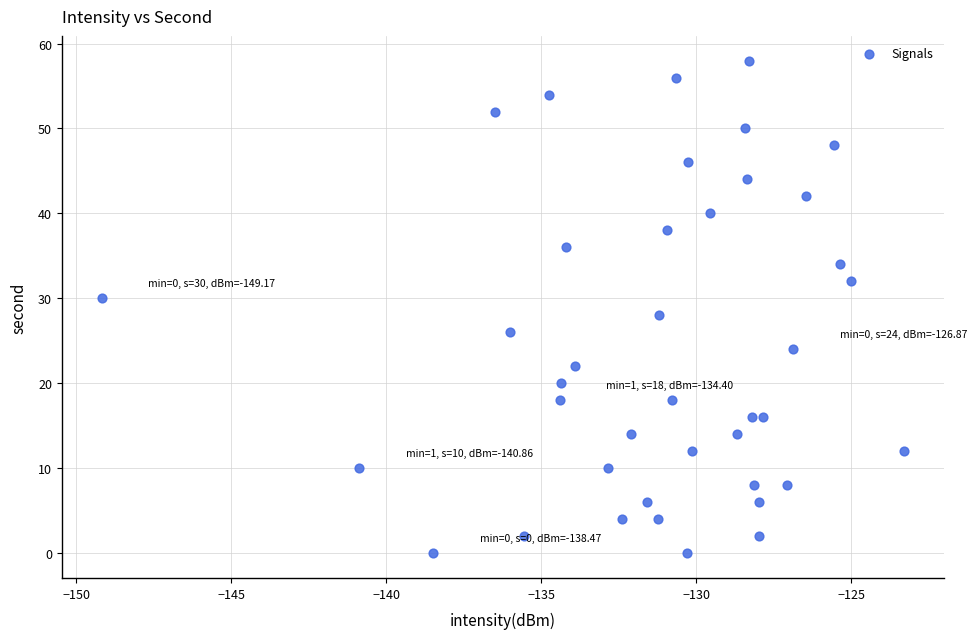

What is the range of Y values (max minus min)?

58